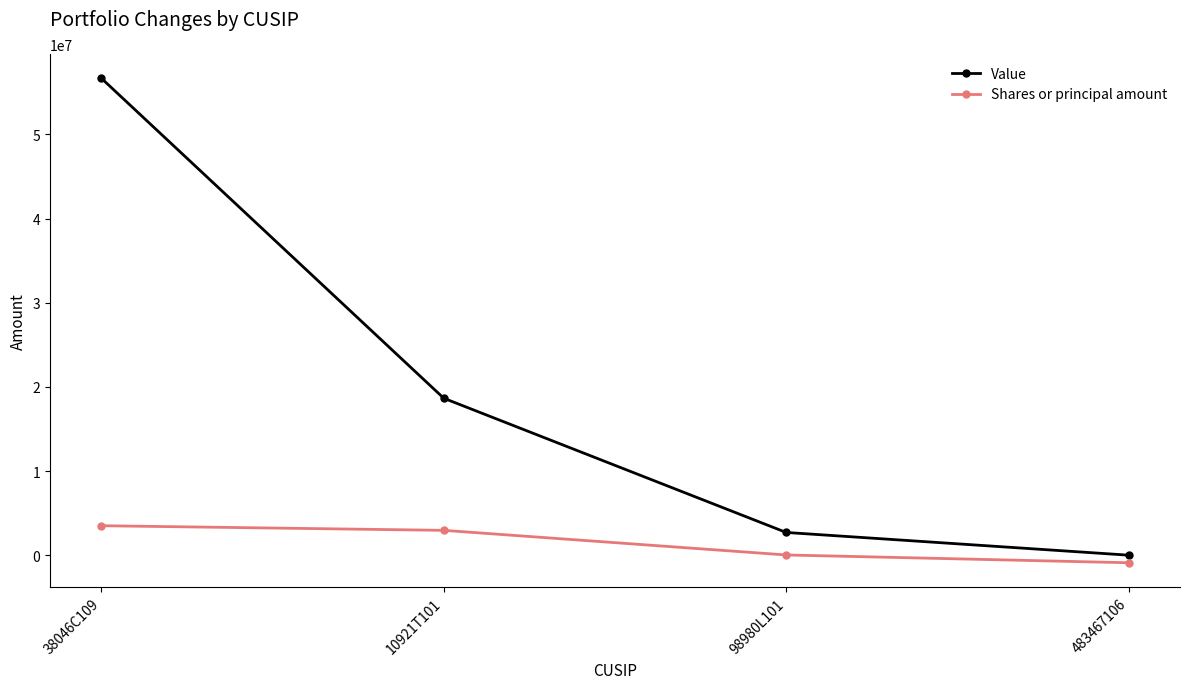

Reading left to right, what are all the values shown in this chart?

Value: 38046C109=56665000	10921T101=18644000	98980L101=2699000	483467106=0
Shares or principal amount: 38046C109=3500000	10921T101=2950000	98980L101=25000	483467106=-900000